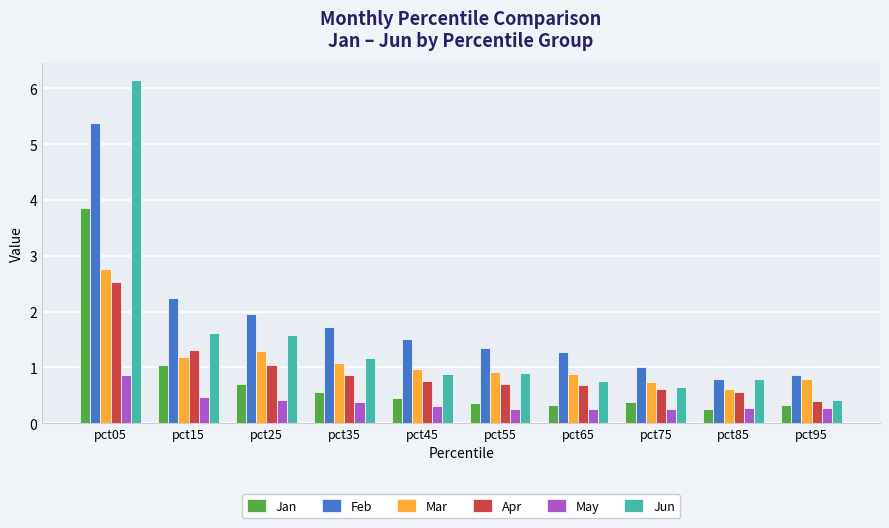

What is the value of the Mar bar at the 2nd from the left?

1.2